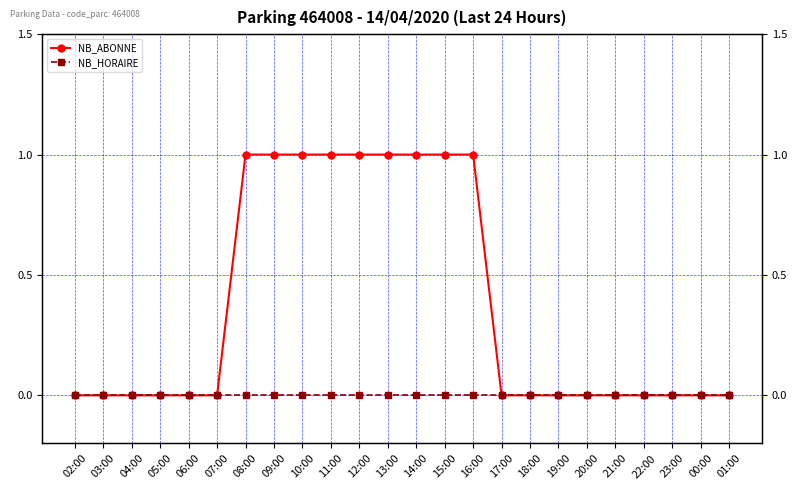

What is the difference between the NB_ABONNE values at 08:00 and 07:00?

1